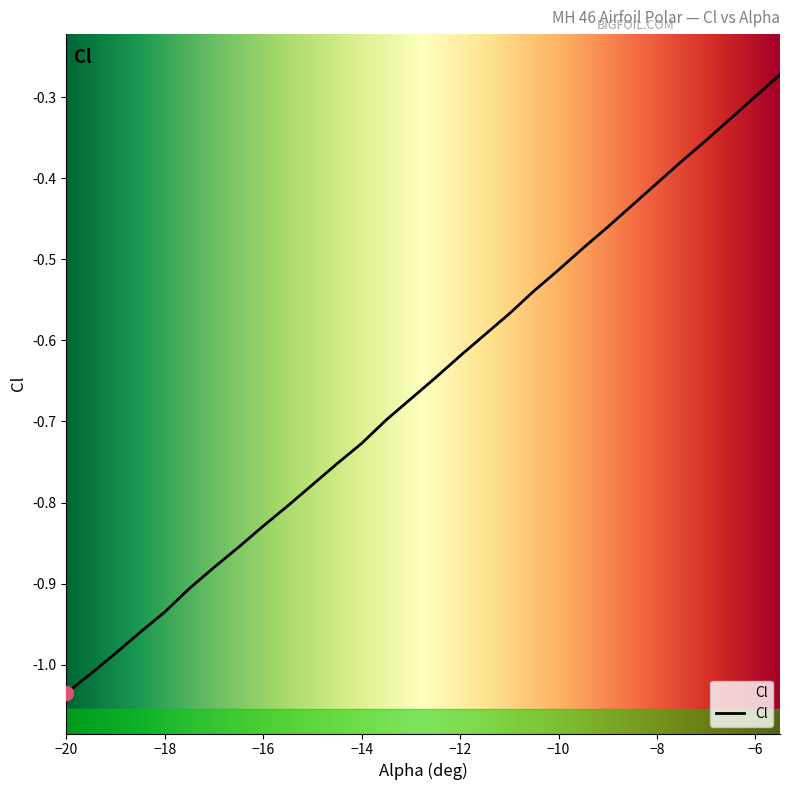

Reading right to left, extract all data points from this chart.

-5.5=-0.3	-6=-0.3	-6.5=-0.3	-7=-0.4	-7.5=-0.4	-8=-0.4	-8.5=-0.4	-9=-0.5	-9.5=-0.5	-10=-0.5	-10.5=-0.5	-11=-0.6	-11.5=-0.6	-12=-0.6	-12.5=-0.6	-13=-0.7	-13.5=-0.7	-14=-0.7	-14.5=-0.8	-15=-0.8	-15.5=-0.8	-16=-0.8	-16.5=-0.9	-17=-0.9	-17.5=-0.9	-18=-0.9	-18.5=-1.0	-19=-1.0	-19.5=-1.0	-20=-1.0